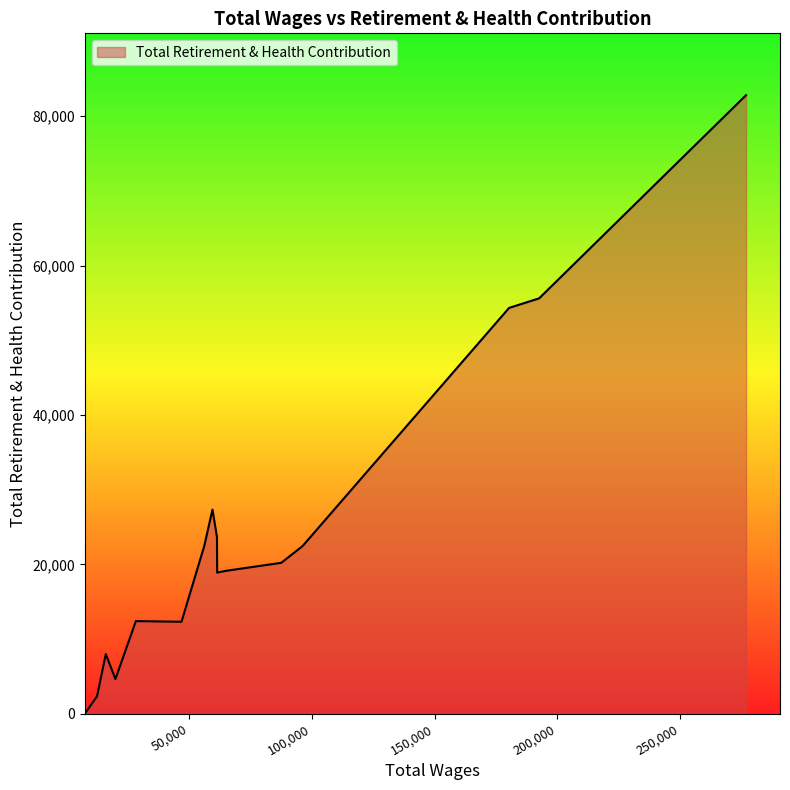

What is the greatest value displayed?

82819